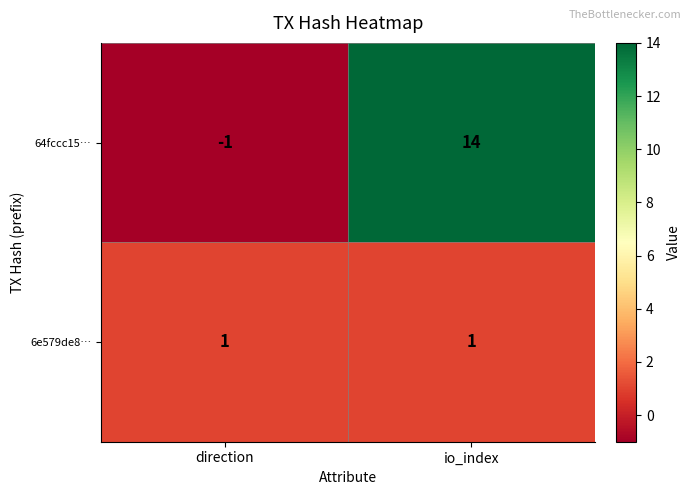

What is the greatest value displayed?

14